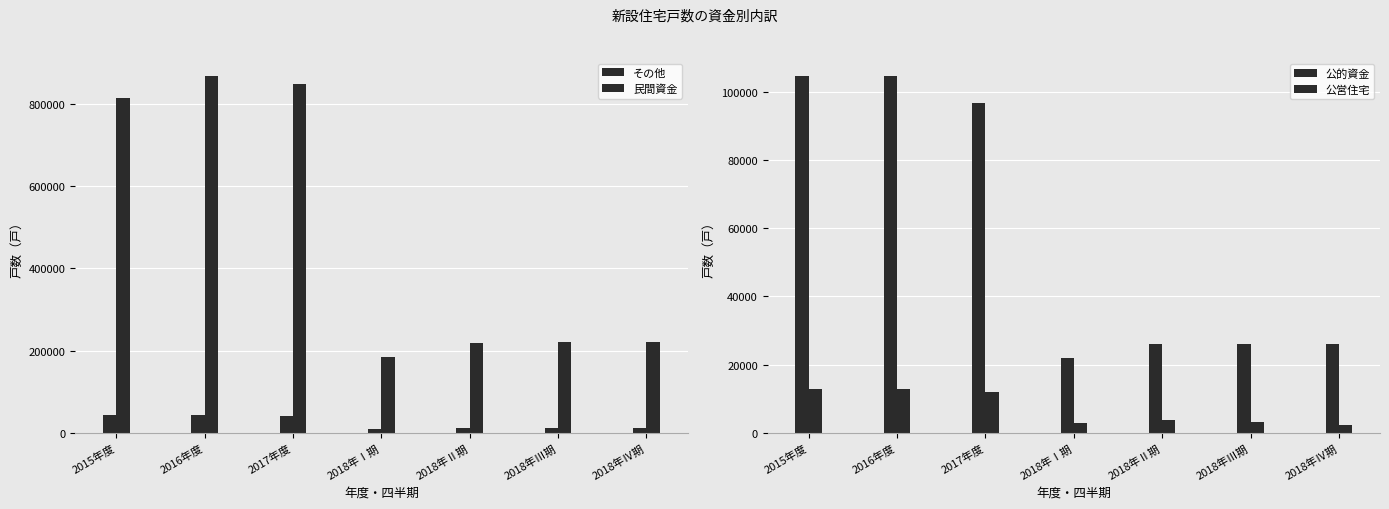

What is the sum of the 公営住宅 values at 2018年Ⅳ期 and 2015年度?

15102